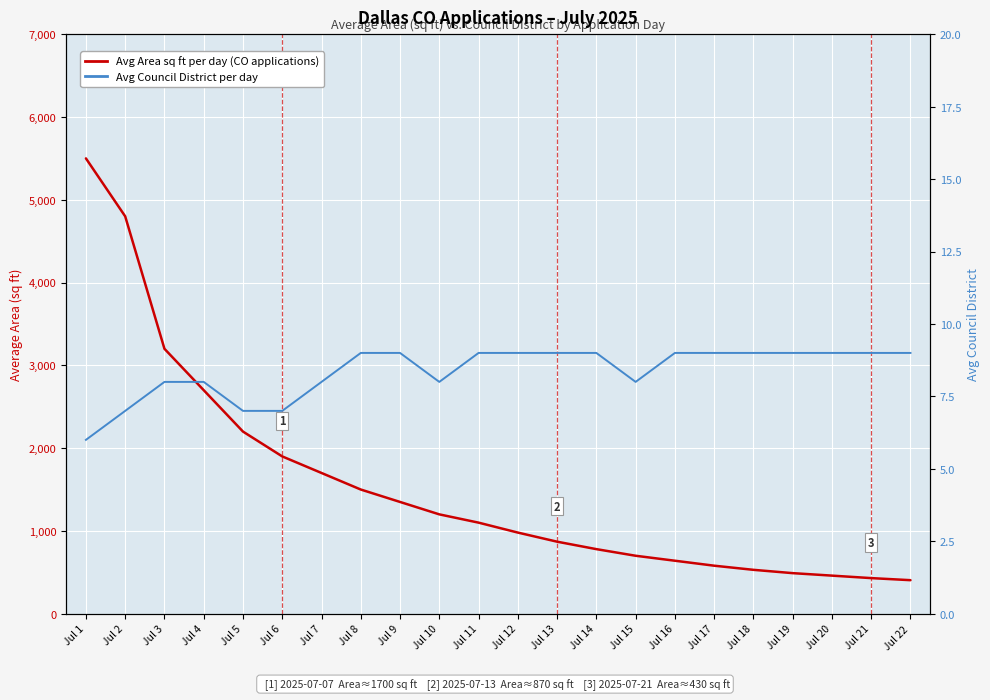

What is the smallest value displayed?

6